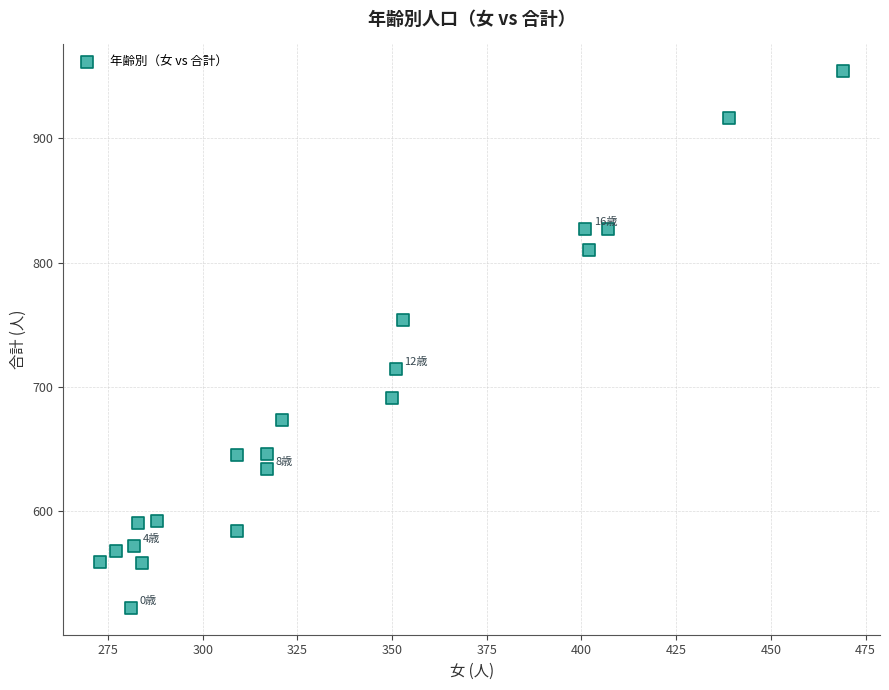

What Y value in the scatter plot is closest to 738?

754